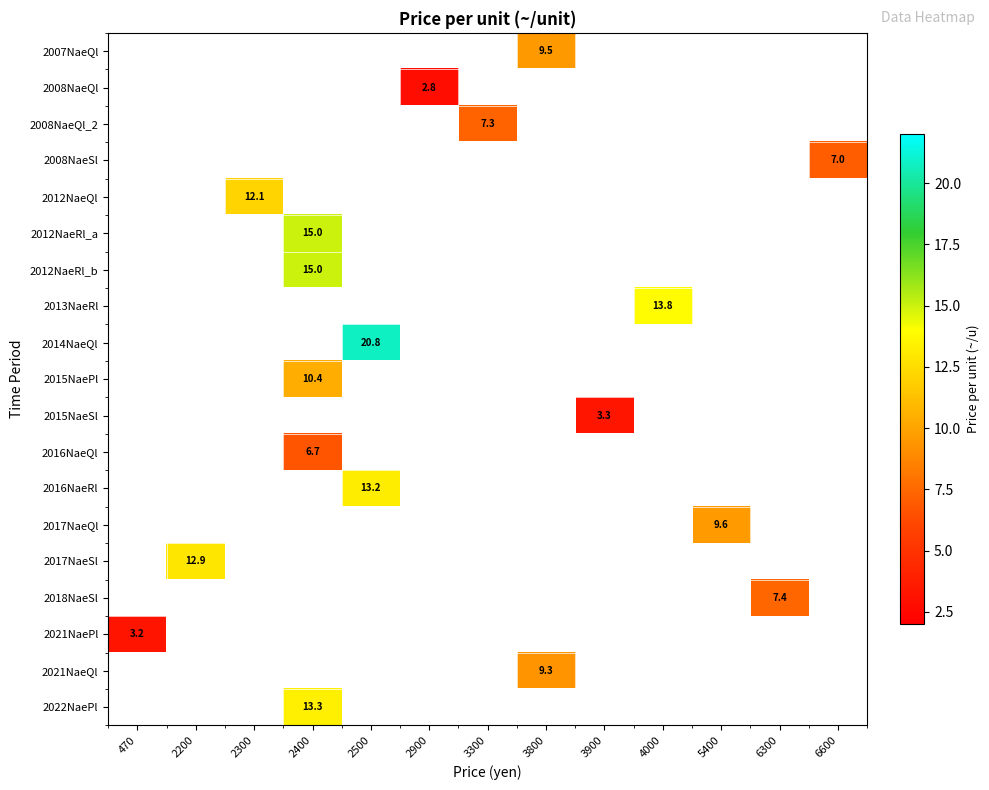

List the labels in order of 2021NaePl value, largest first.

470, 2200, 2300, 2400, 2500, 2900, 3300, 3800, 3900, 4000, 5400, 6300, 6600